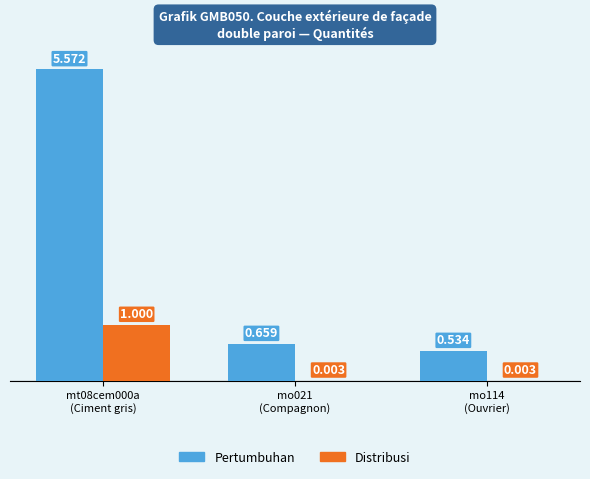

Which series has the largest total across all categories?

Pertumbuhan